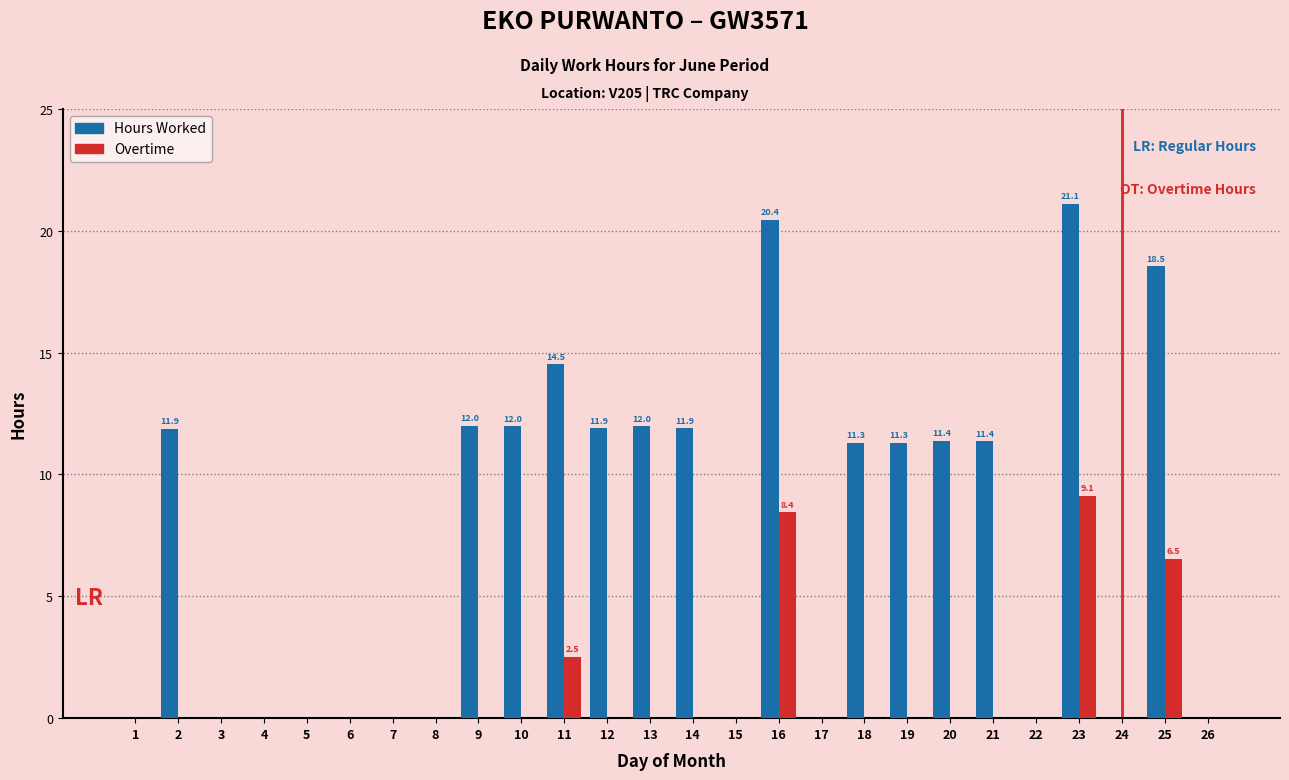

What is the maximum value for Hours Worked?

21.1